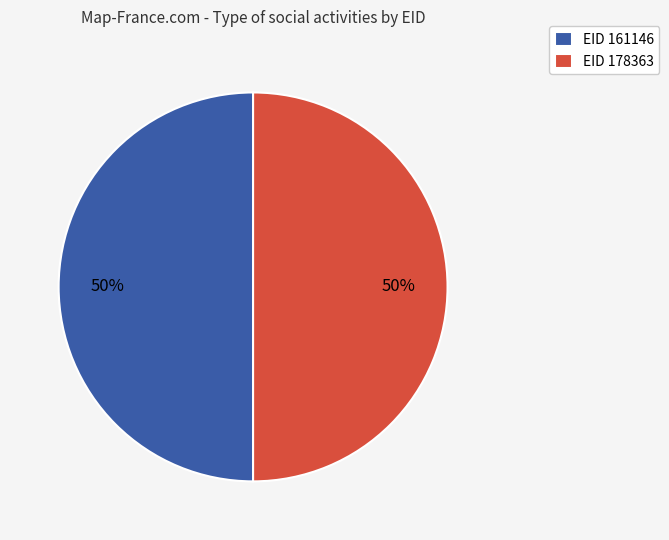

To the nearest percent, what percentage of the pie is EID 161146?

50%